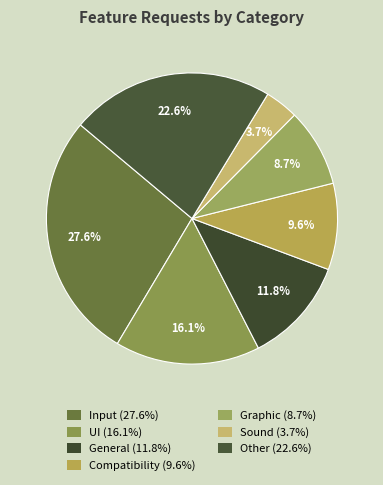

The Compatibility slice represents 19% of the pie. True or false?

False